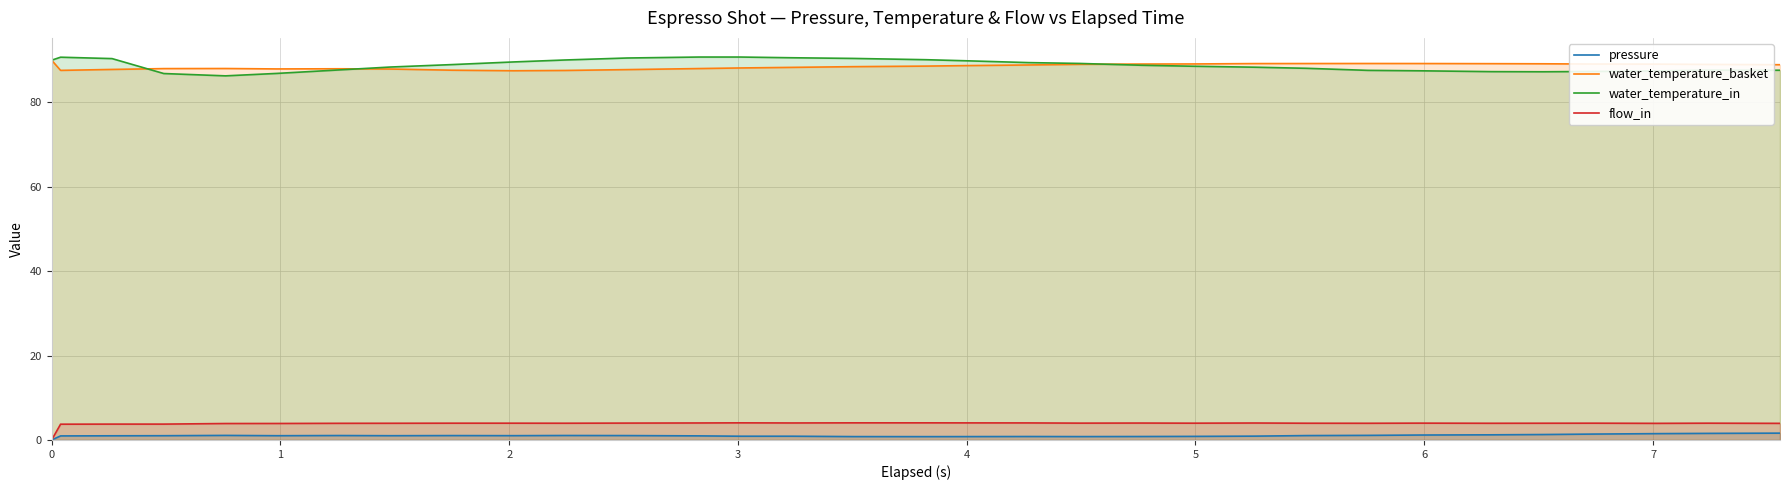

What is the difference between the second highest and minimum values in the water_temperature_basket series?

1.7